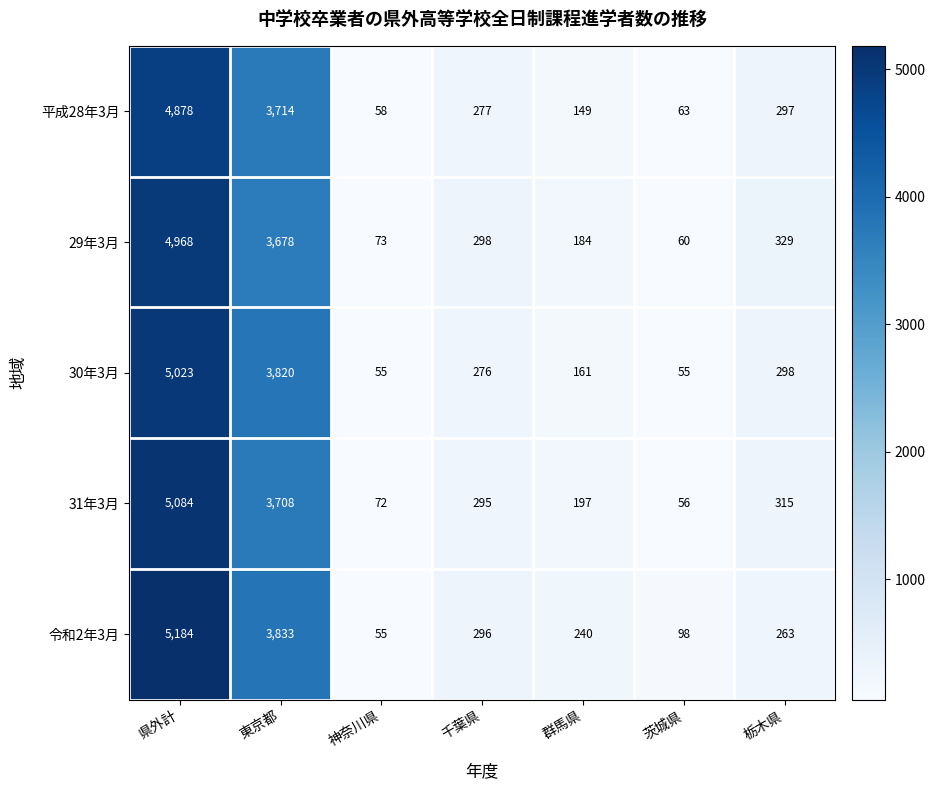

What is the sum of the 平成28年3月 values at 群馬県 and 神奈川県?

207